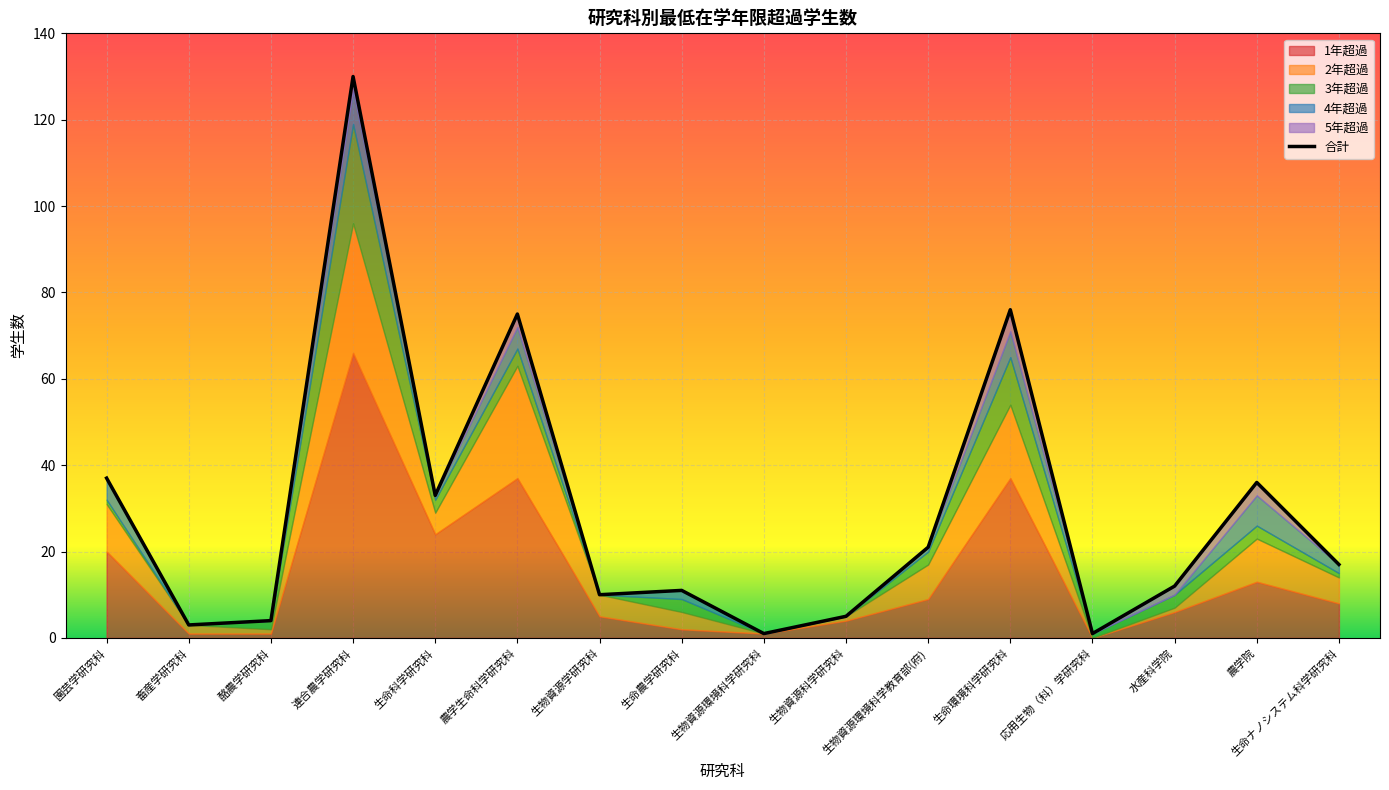

Approximately how many times larger is the value at 生物資源環境科学研究科 compared to 畜産学研究科?

0.3